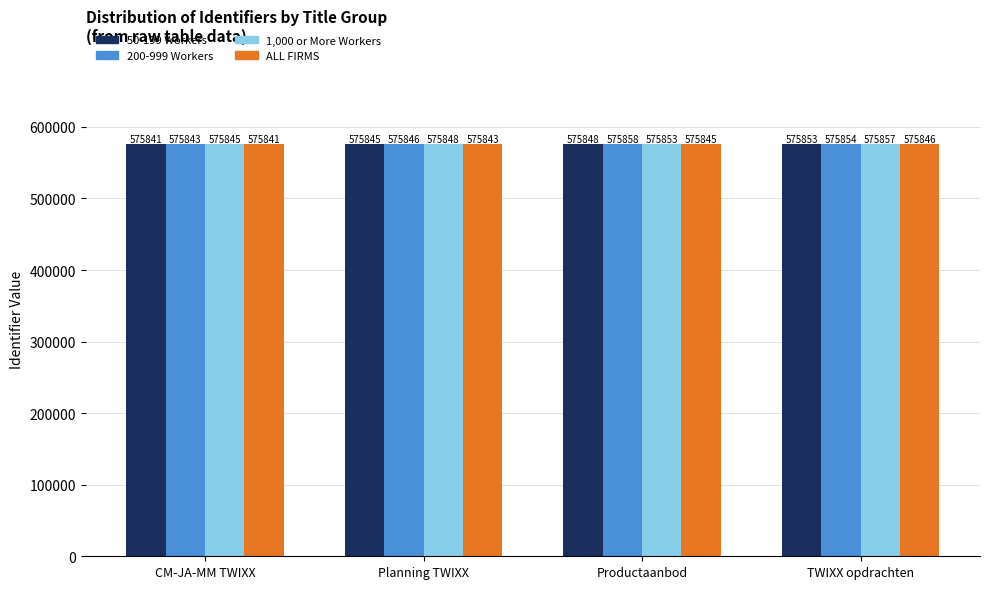

What position from the right is CM-JA-MM TWIXX?

4